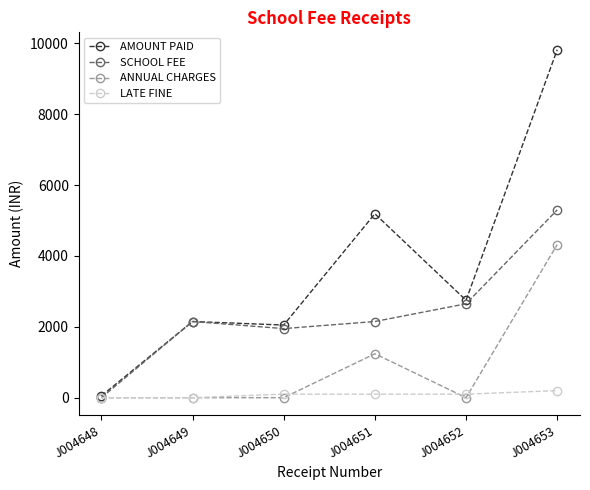

What is the greatest value displayed?

9820